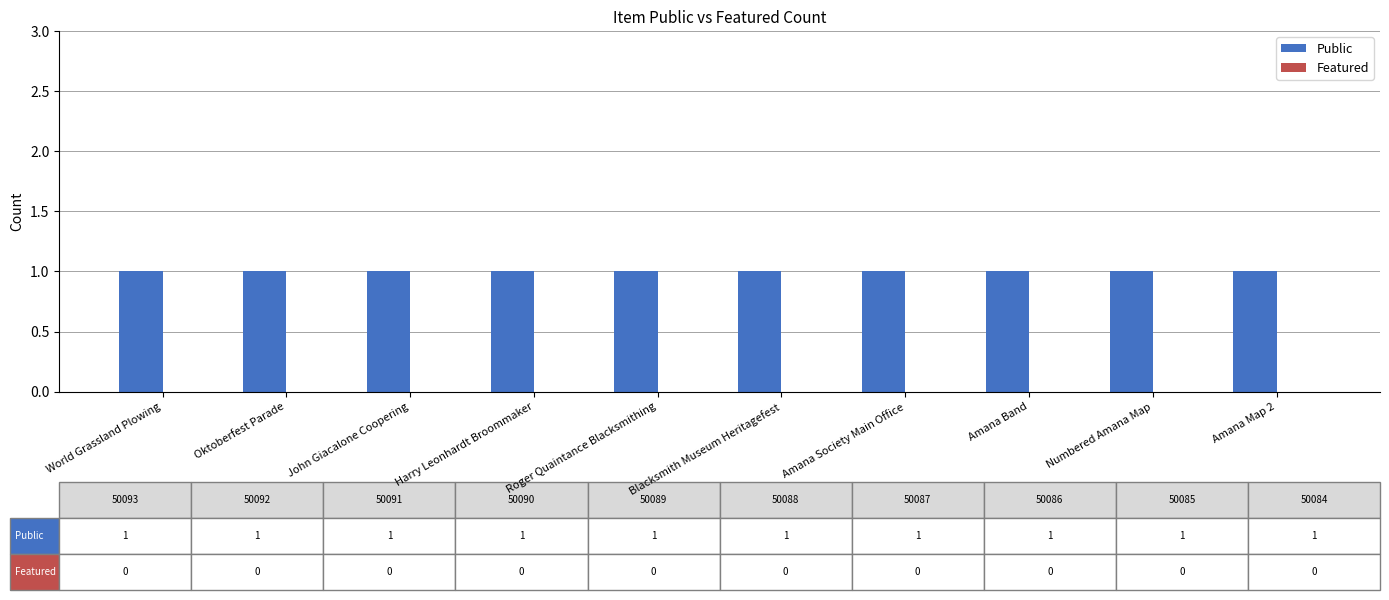

How many data points does each series have?

10